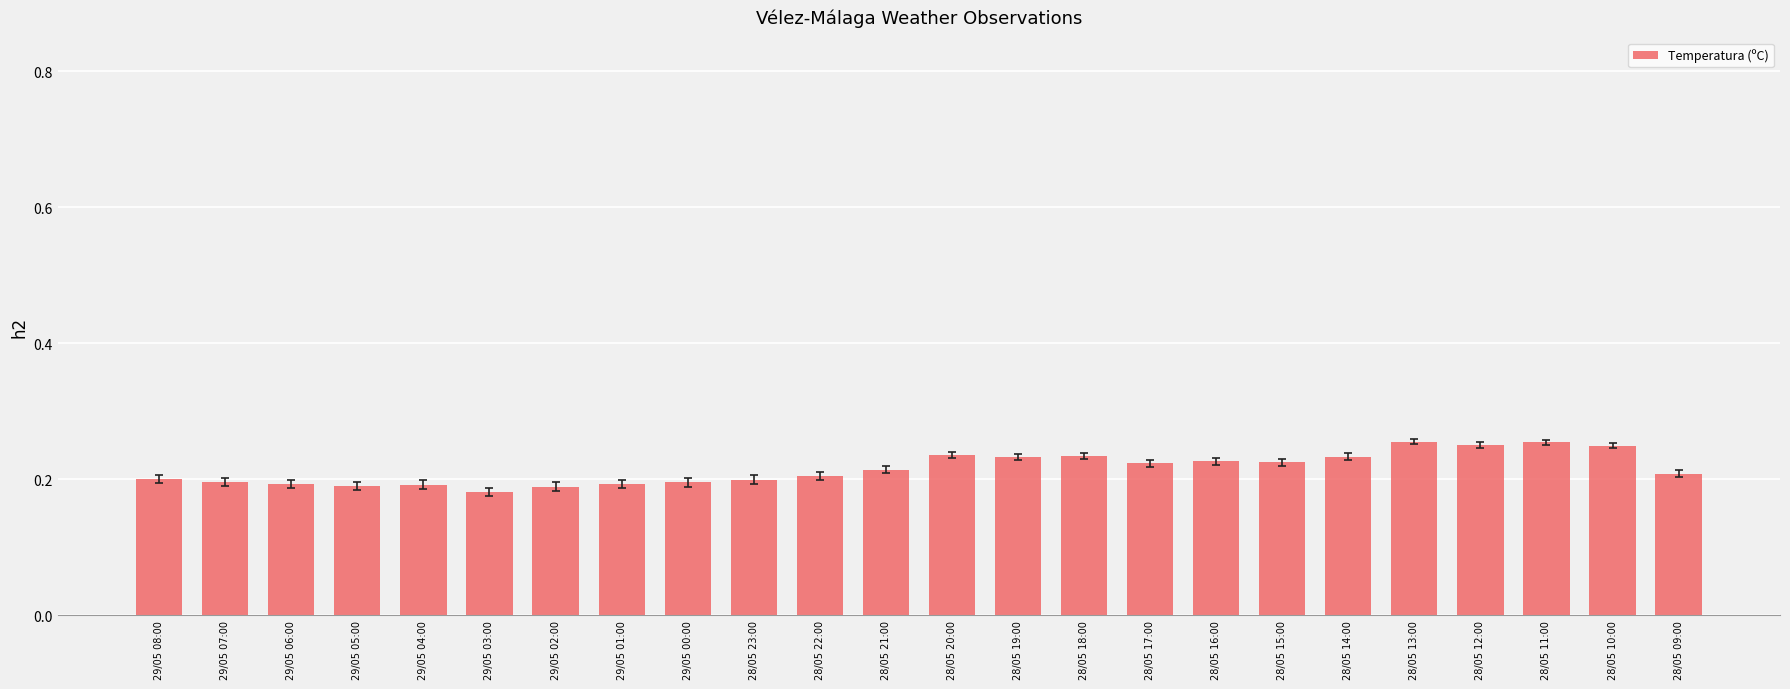

What is the label of the 17th bar from the right?

29/05 01:00